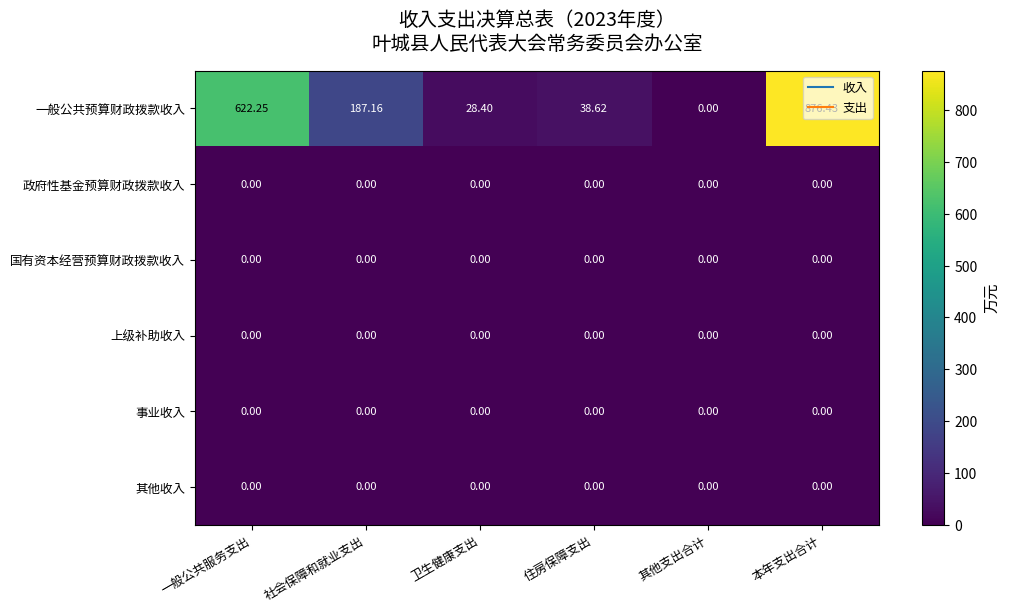

Is the value of 一般公共预算财政拨款收入 at 社会保障和就业支出 greater than the value of 其他收入 at 社会保障和就业支出?

Yes